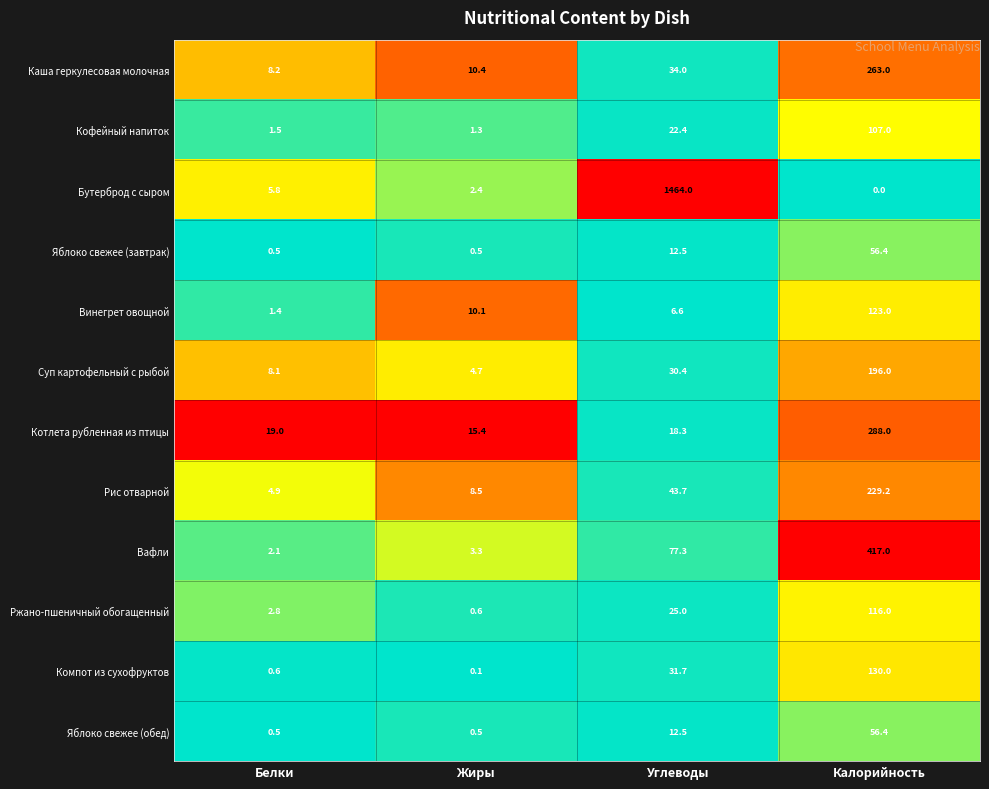

Which category has the highest value in the Суп картофельный с рыбой series?

Калорийность